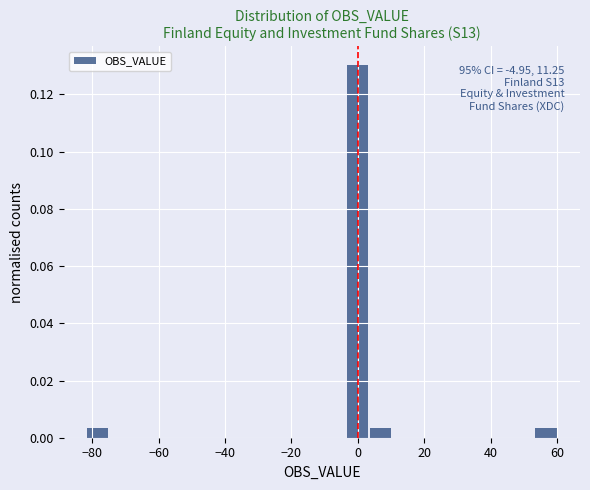

Around what value on the x-axis is the tallest bar? Give the approximate position of its centre, as read against the axis.

0